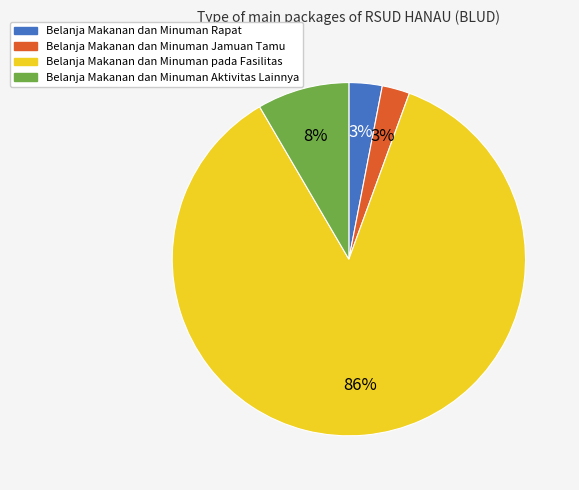

Which has a higher value, Belanja Makanan dan Minuman Rapat or Belanja Makanan dan Minuman pada Fasilitas?

Belanja Makanan dan Minuman pada Fasilitas